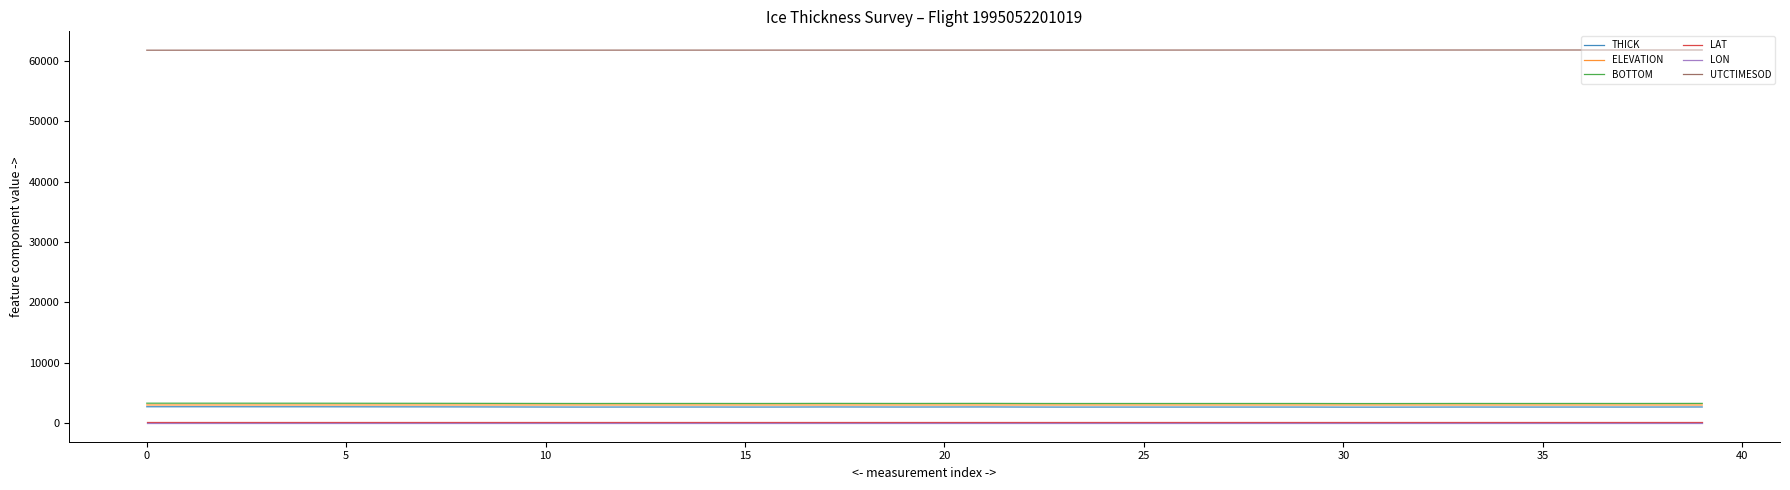

True or false: LON and LAT cross at least once.

False